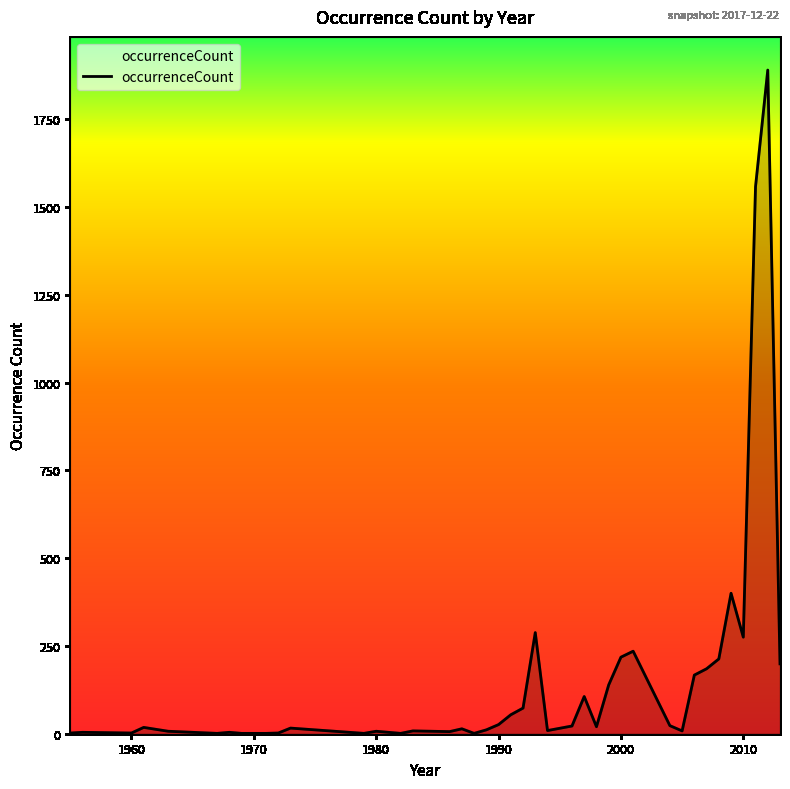

True or false: there are more than 1 points higher than both neighbors.

True